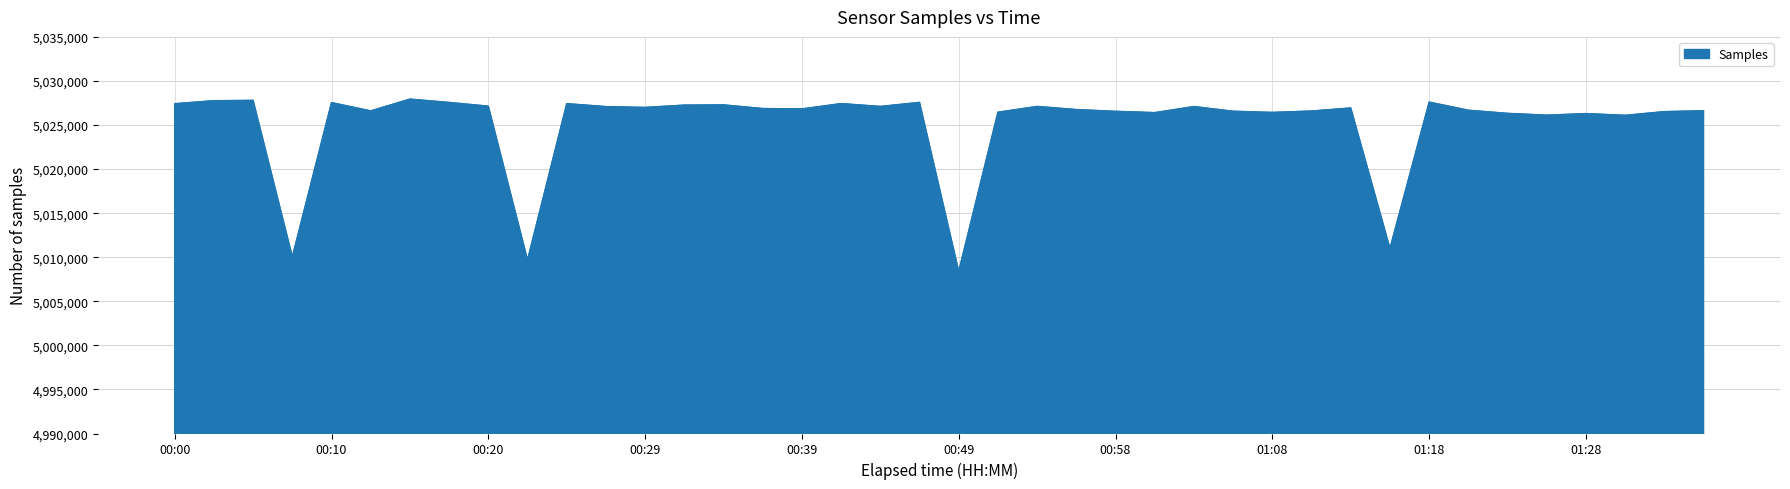

What is the difference between the maximum and minimum values?

19545